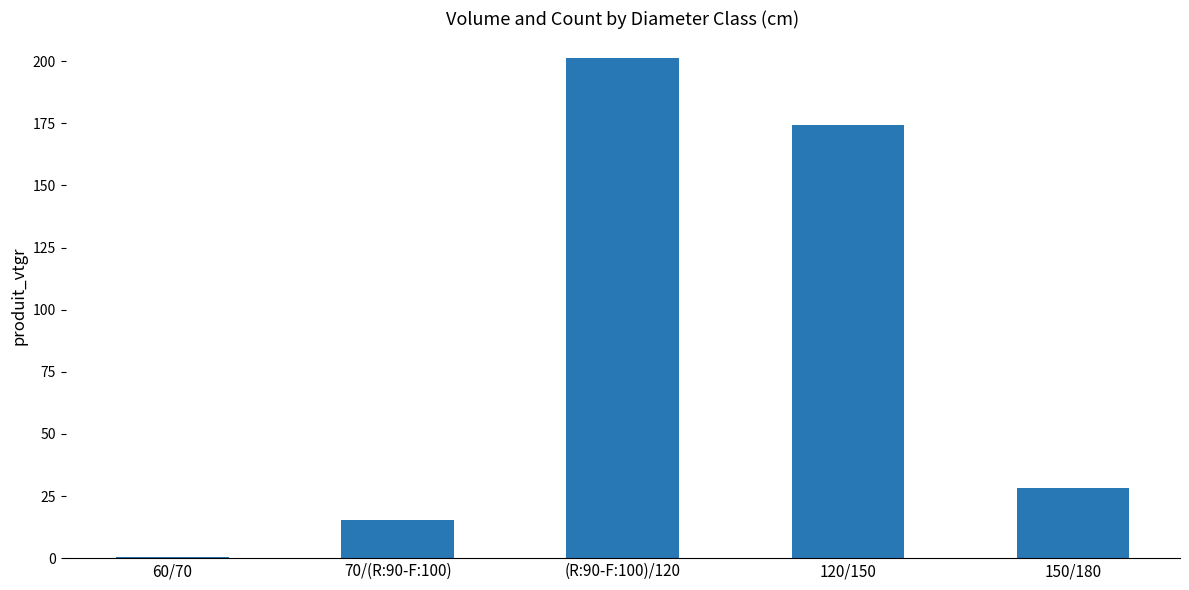

Between 70/(R:90-F:100) and 150/180, which is larger?

150/180